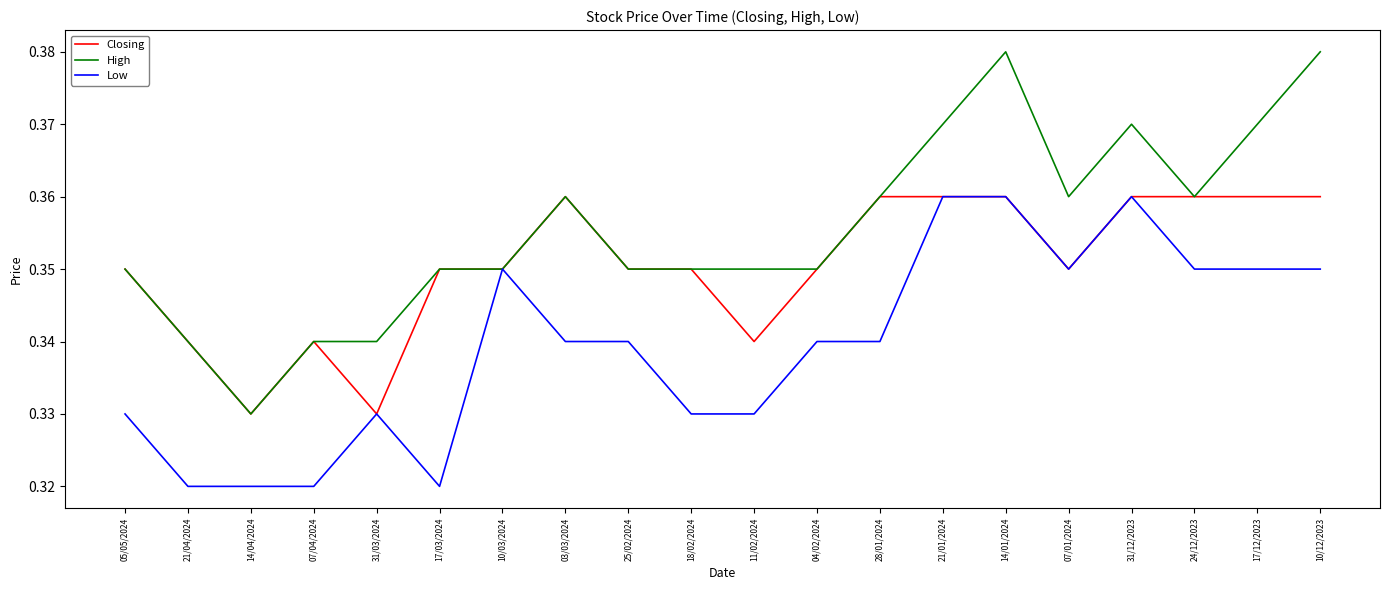

The value of Low at 21/04/2024 is 0.1. True or false?

False